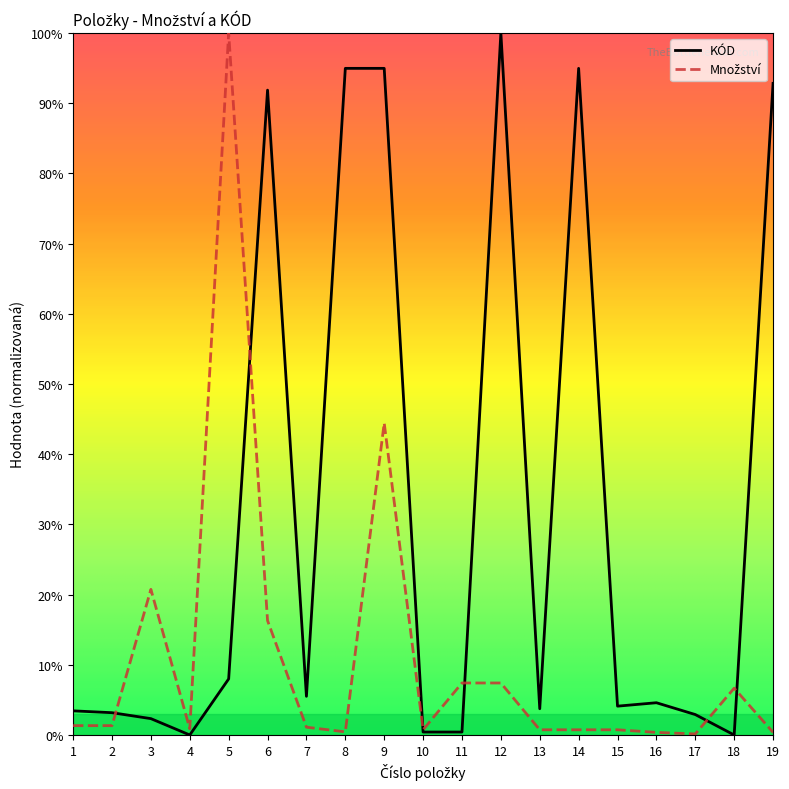

Is it true that KÓD equals 13.9 at 5?

False